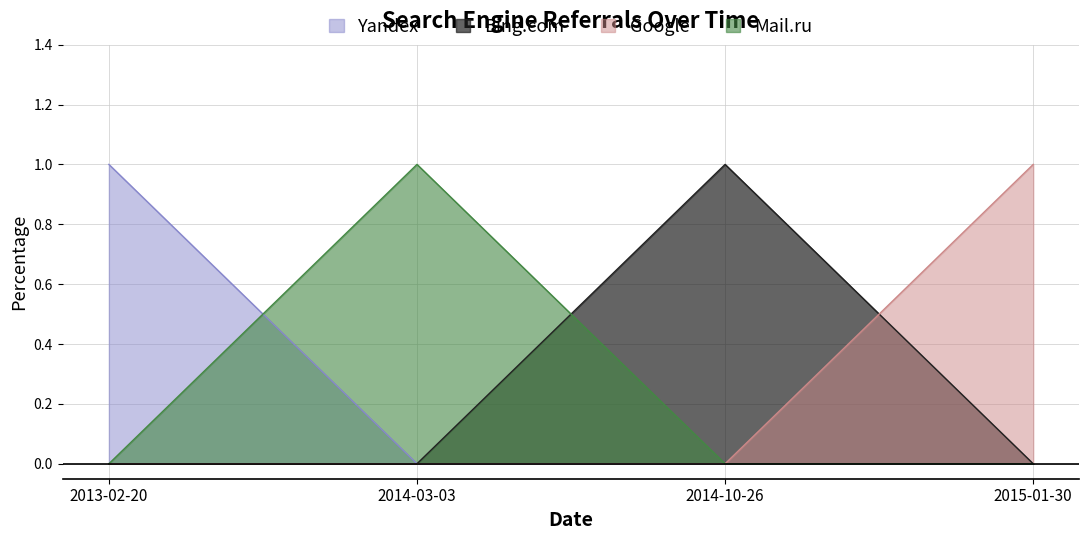

What is the difference between the maximum and second lowest values in the Bing.com series?

1